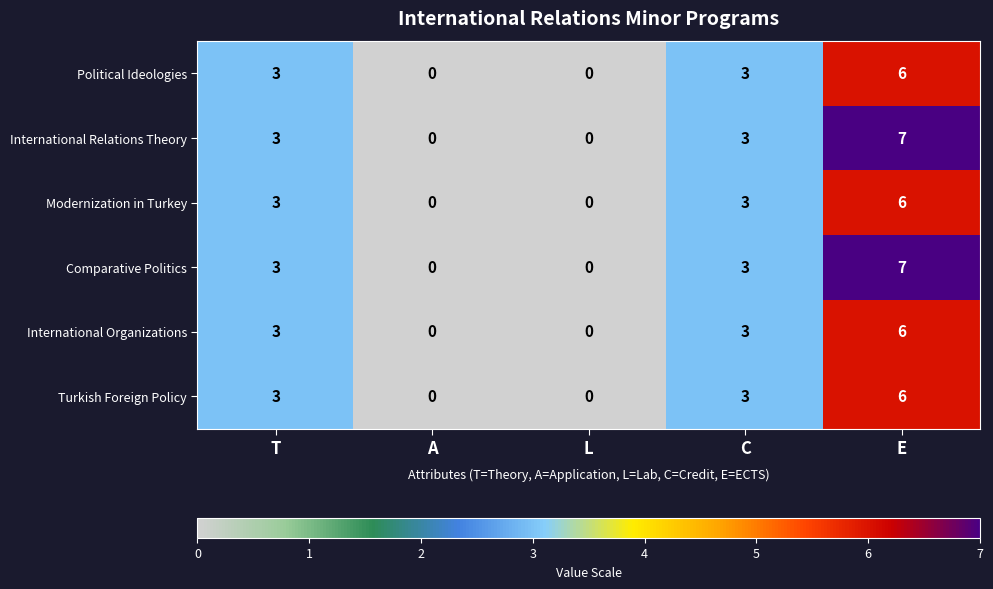

What is the difference between the International Organizations values at A and T?

3